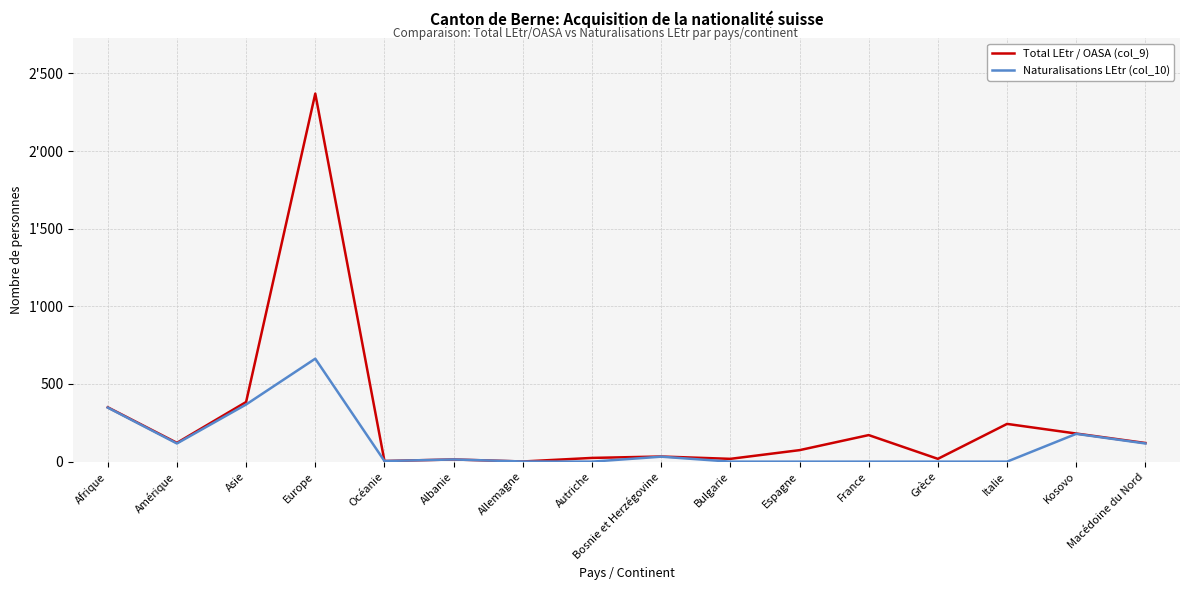

What are all the series names shown in the legend?

Total LEtr / OASA (col_9), Naturalisations LEtr (col_10)